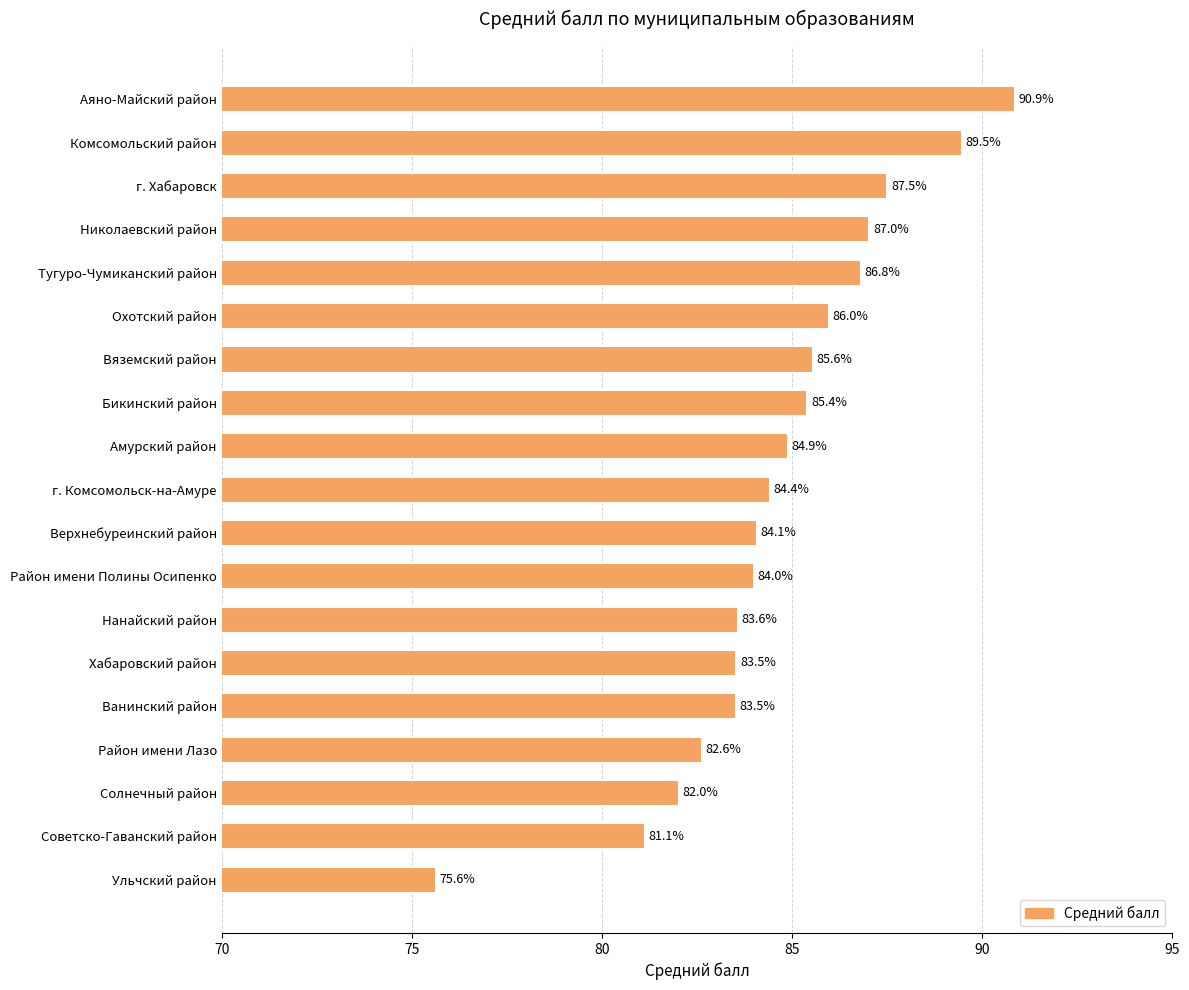

Approximately how many times larger is the value at Ульчский район compared to г. Хабаровск?

0.9